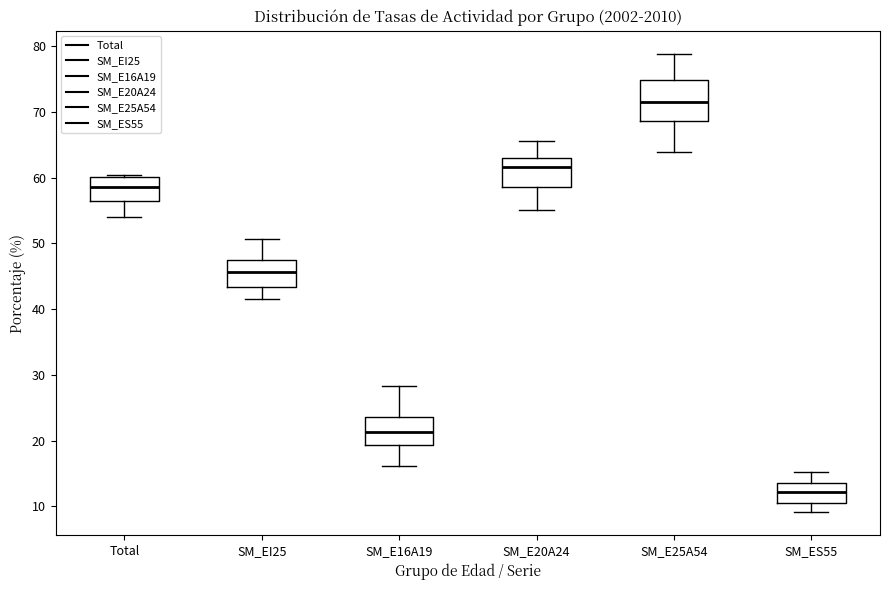

Which box is the tallest, from its lower edge to its upper edge?

SM_E25A54